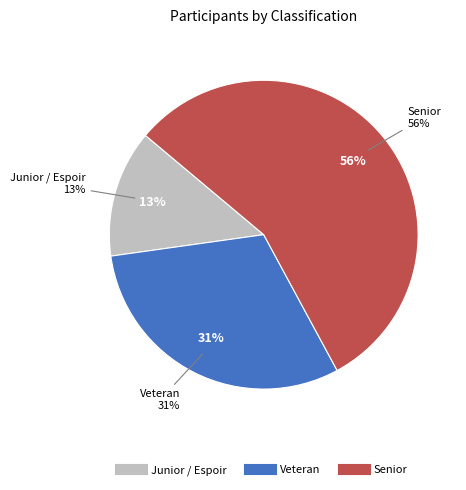

What is the majority slice?

Senior